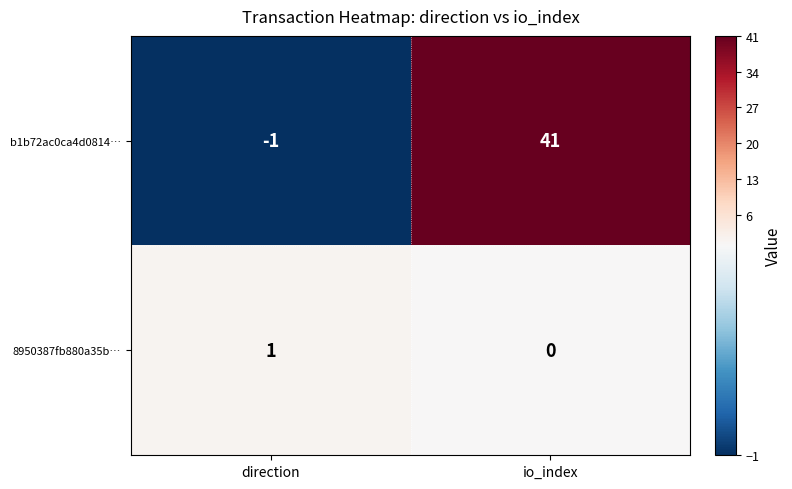

Reading left to right, extract all data points from this chart.

b1b72ac0ca4d0814…: direction=-1	io_index=41
8950387fb880a35b…: direction=1	io_index=0